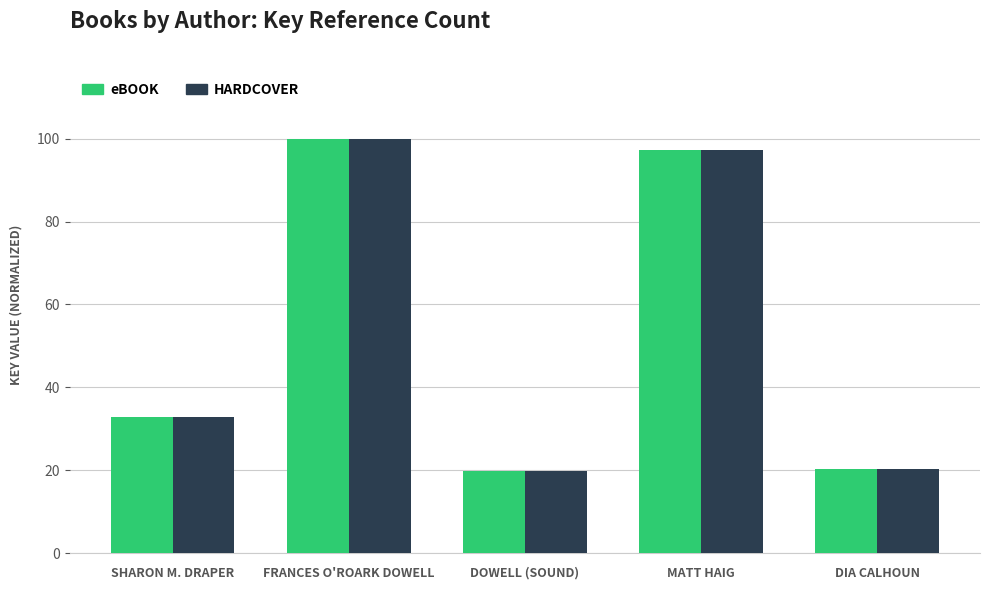

What is the sum of all HARDCOVER values?

270.3